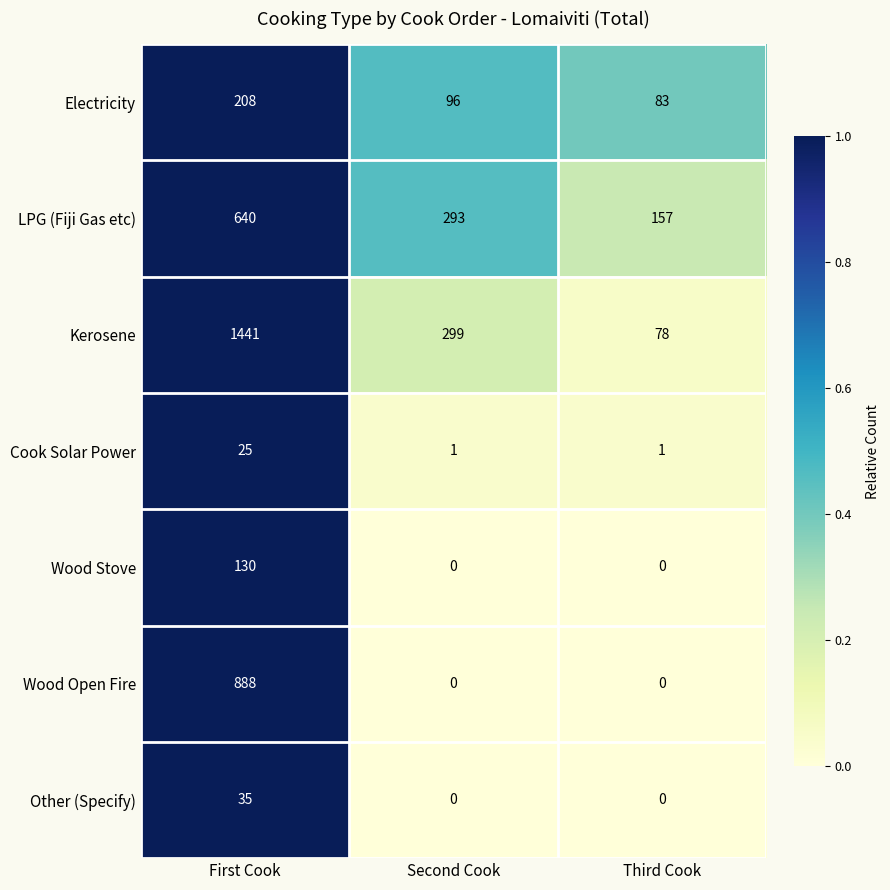

Which series has the largest total across all categories?

Kerosene